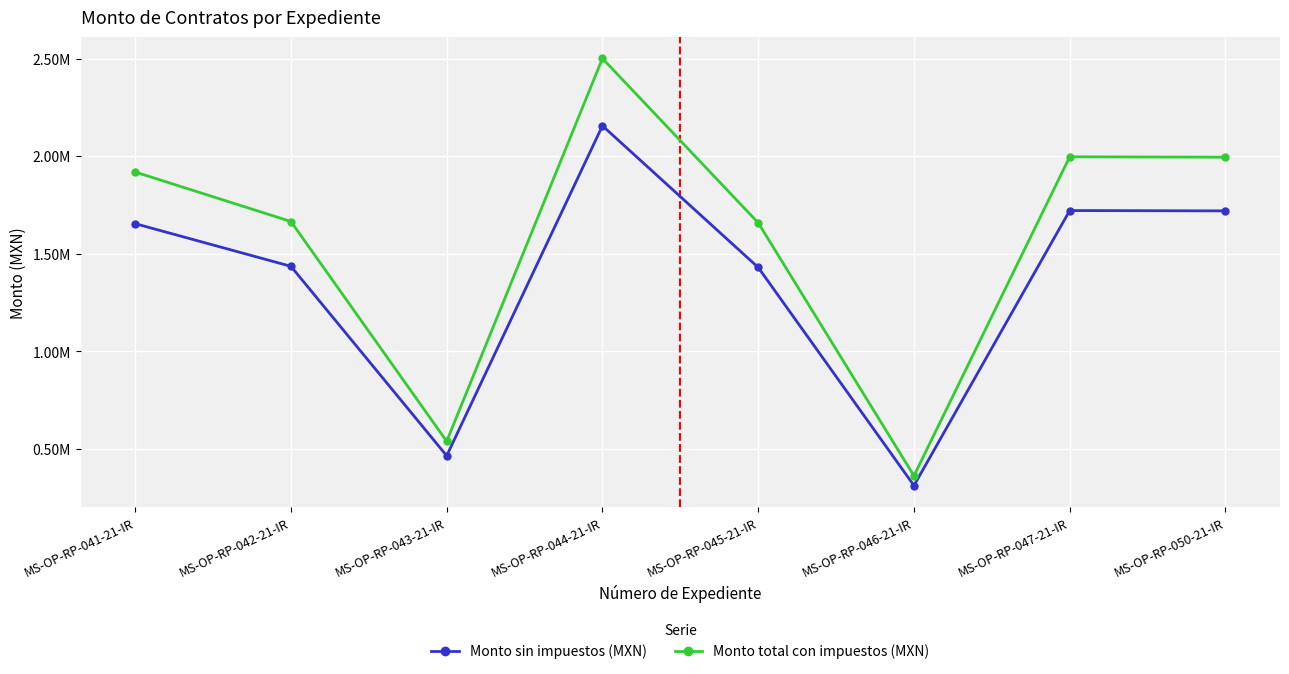

True or false: Monto sin impuestos (MXN) and Monto total con impuestos (MXN) cross at least once.

False